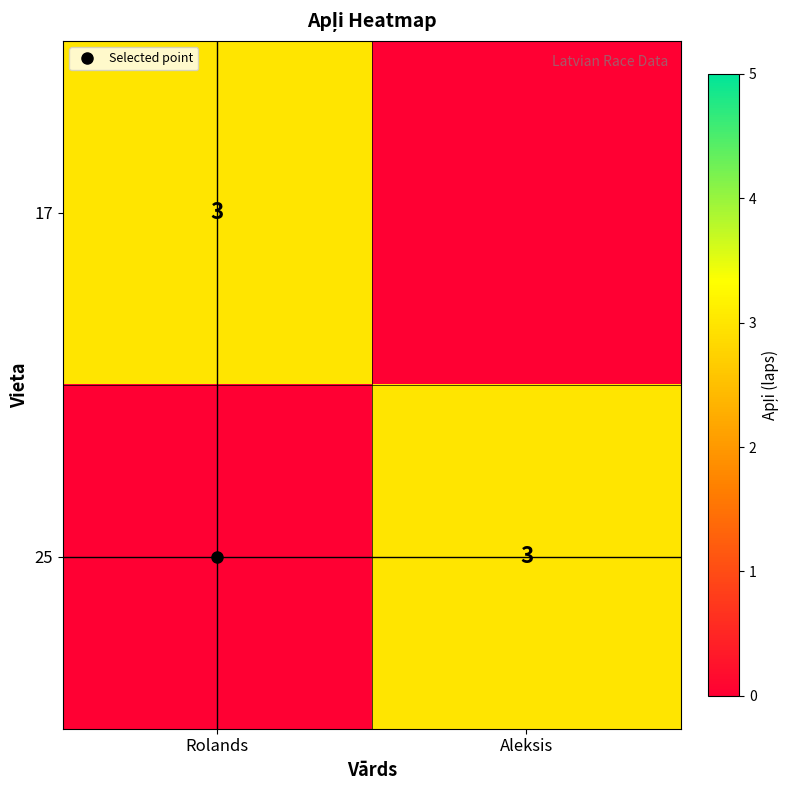

The value of 17 at Aleksis is 0. True or false?

True